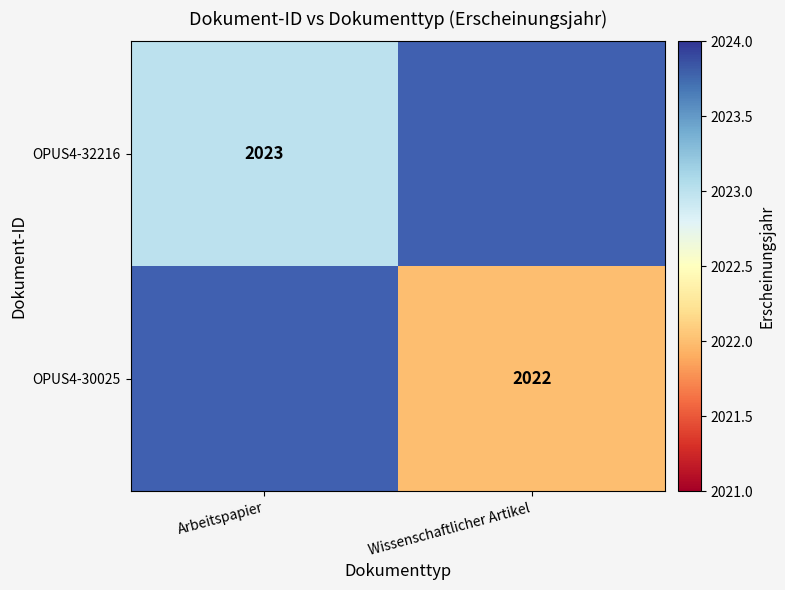

How many distinct data groups are displayed?

2